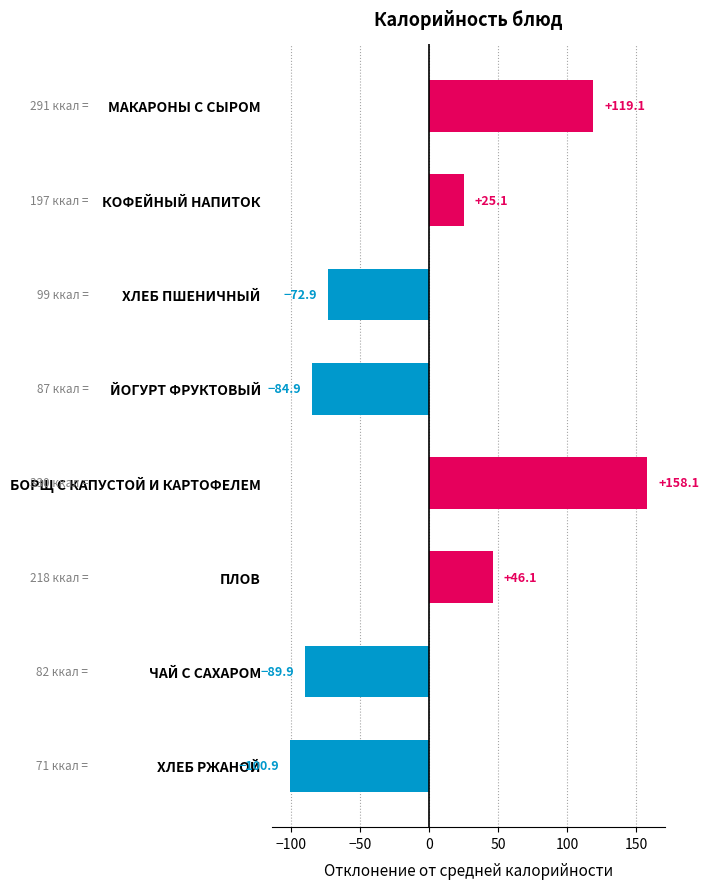

What is the difference between the second highest and minimum values?

220.0